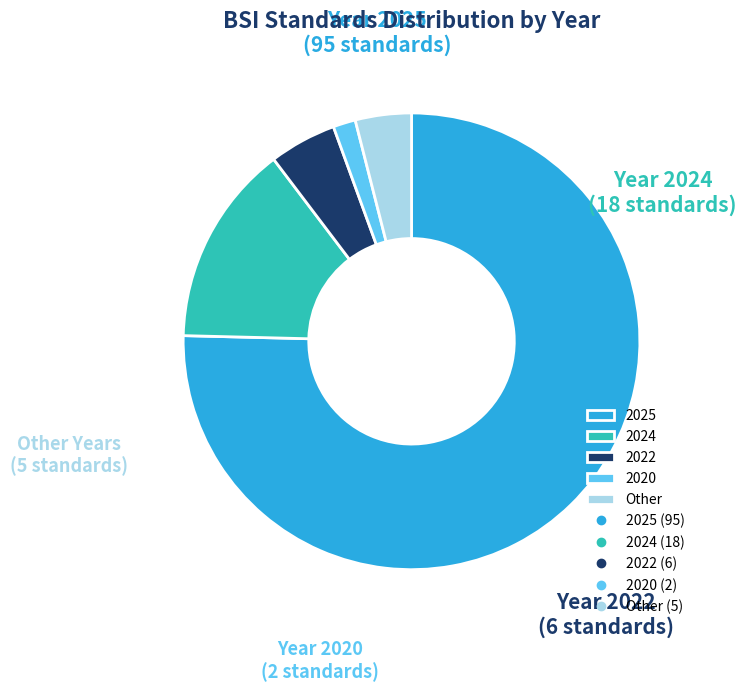

Does any single category account for the majority?

Yes